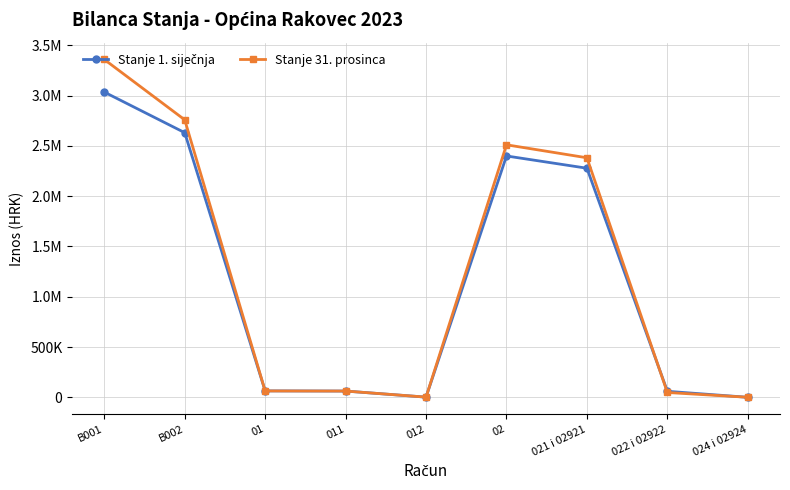

What is the label of the 6th point from the left?

02